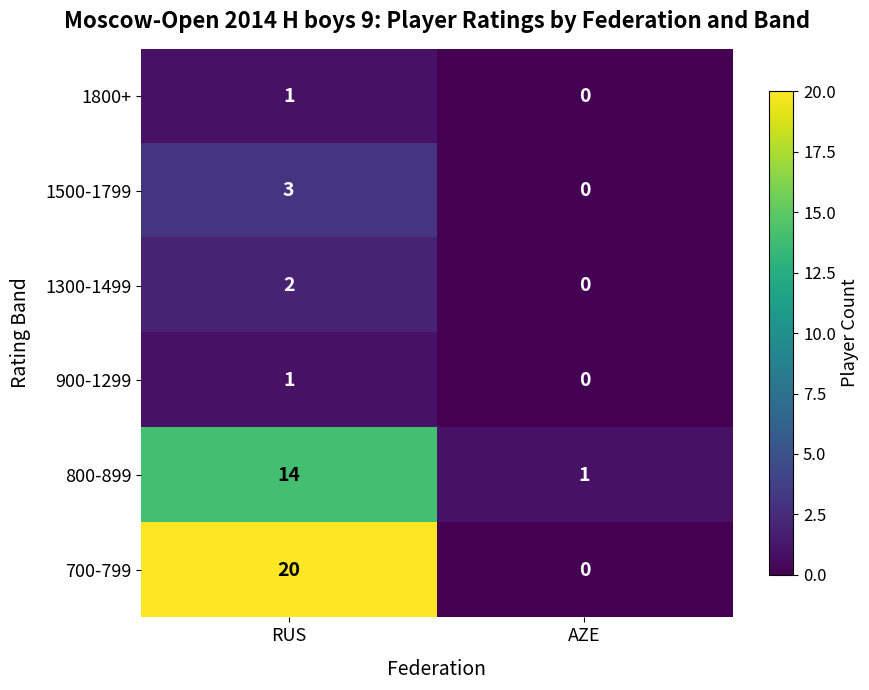

Which category has the highest value across all series?

RUS